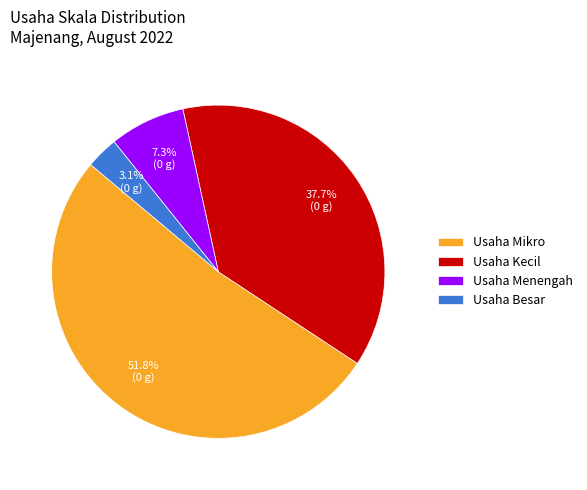

Rank the categories by value from highest to lowest.

Usaha Mikro, Usaha Kecil, Usaha Menengah, Usaha Besar